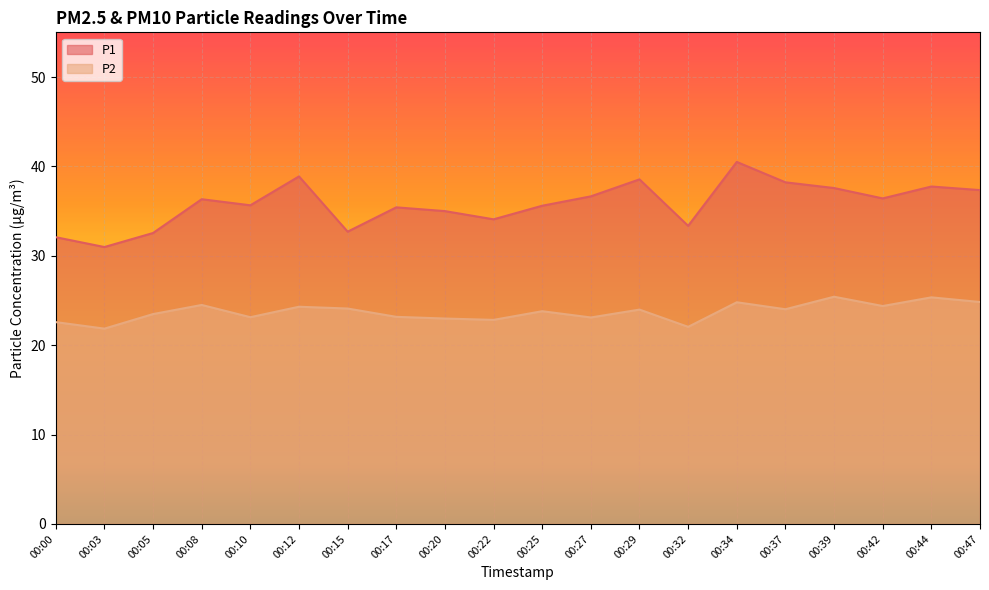

Rank the series by their maximum value, from highest to lowest.

P1, P2